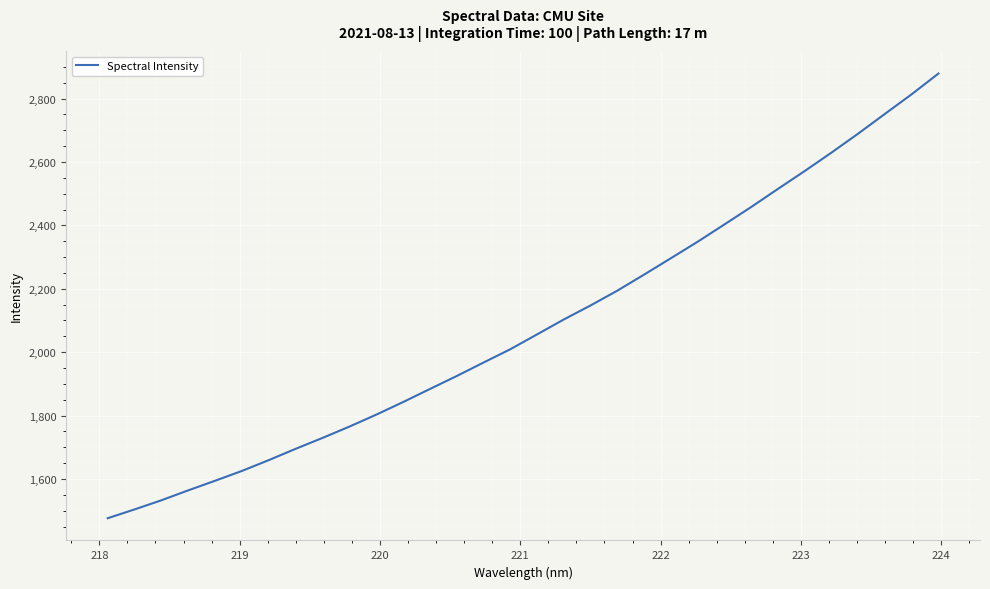

What is the smallest value displayed?

1476.2